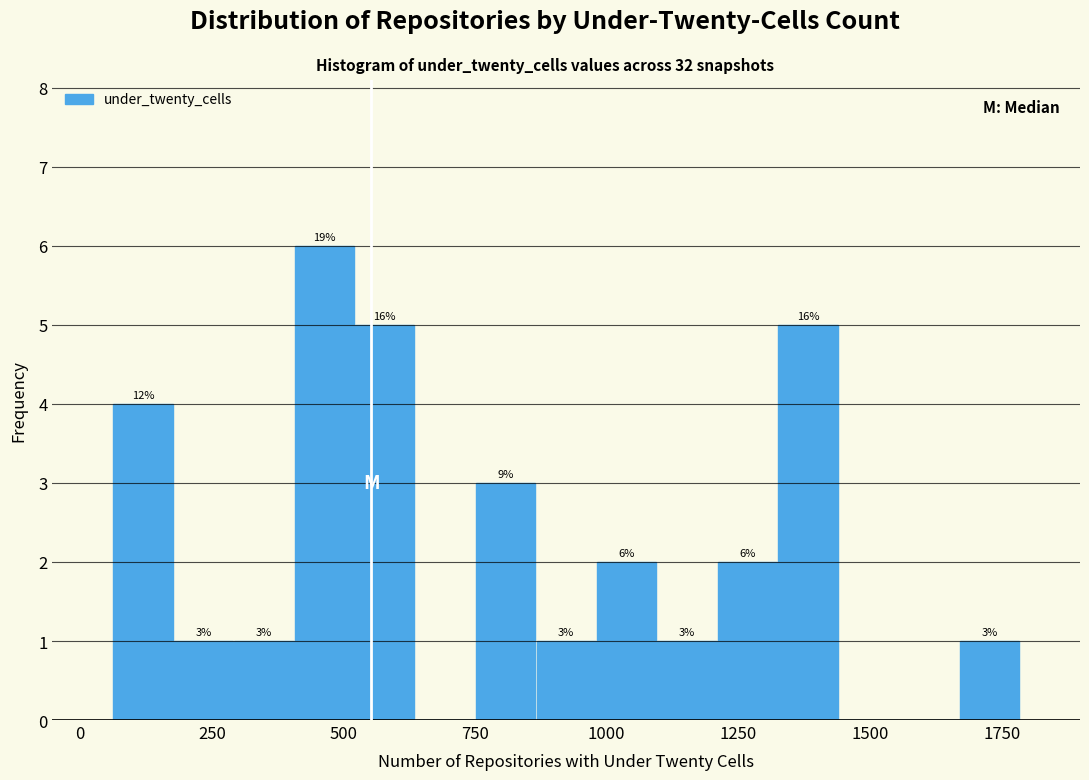

Read against the x-axis, roughly where is the centre of the tallest bar?

450